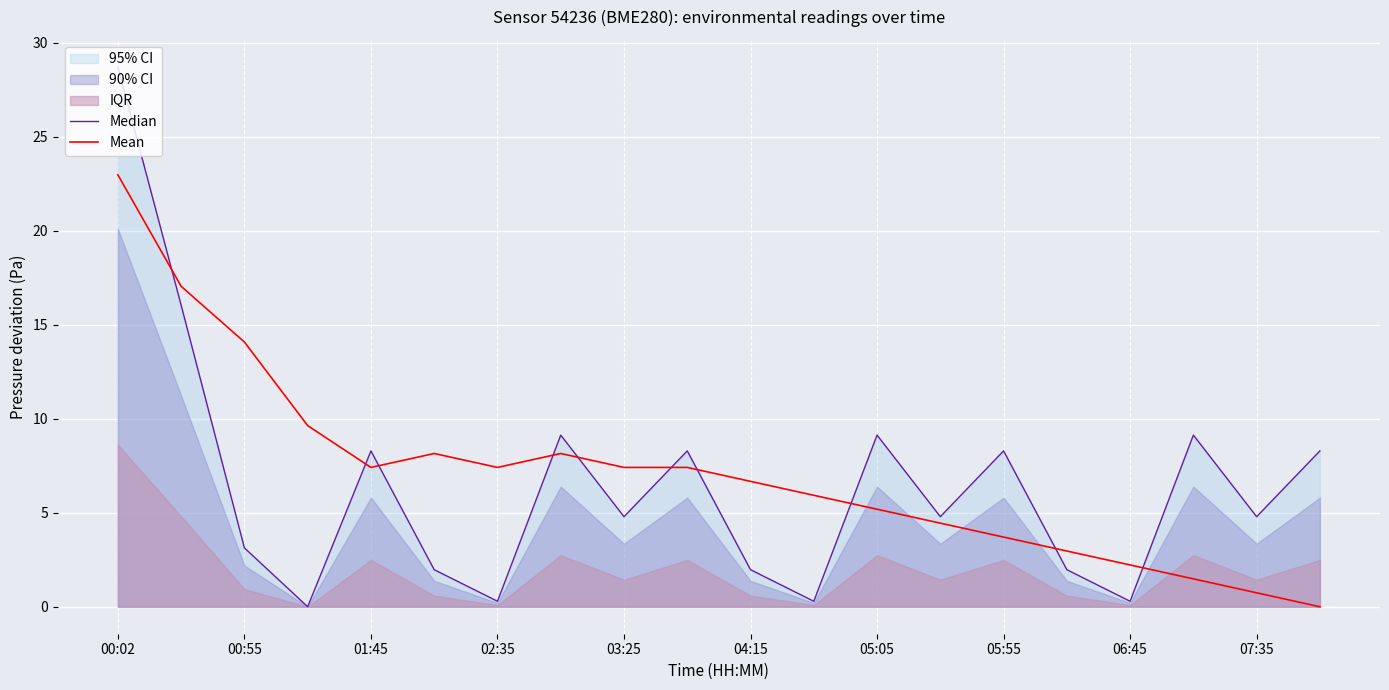

How many times do Mean and Median cross each other?

10